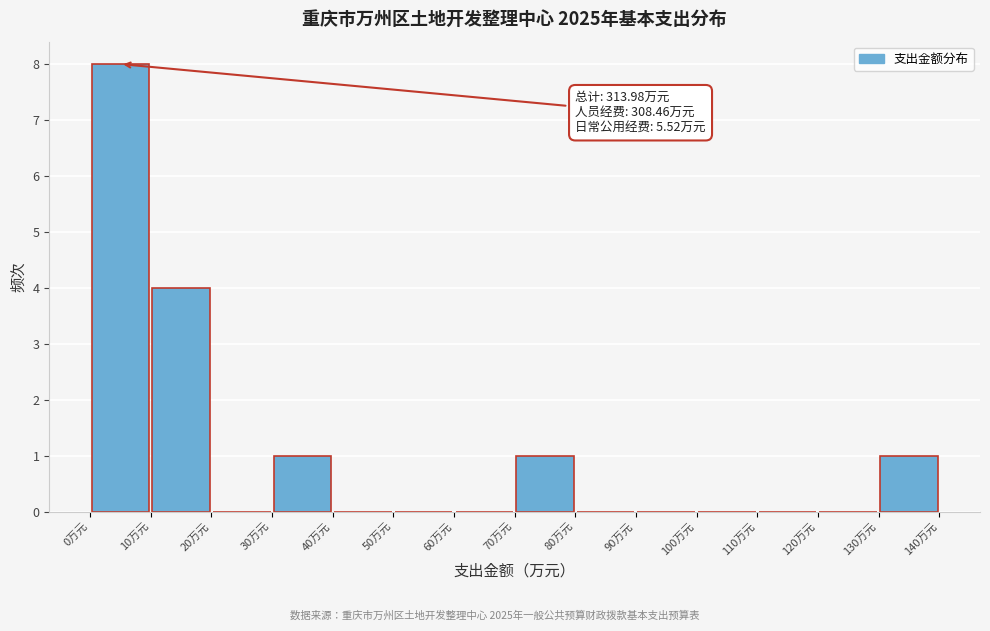

Which range on the x-axis has the tallest bar?

0 to 10